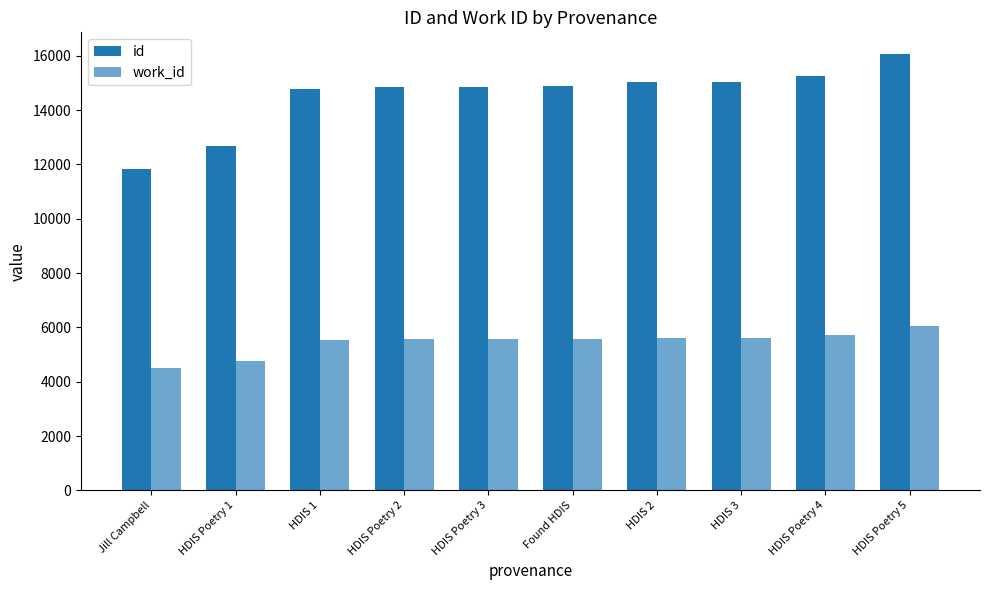

How many series are shown in this chart?

2